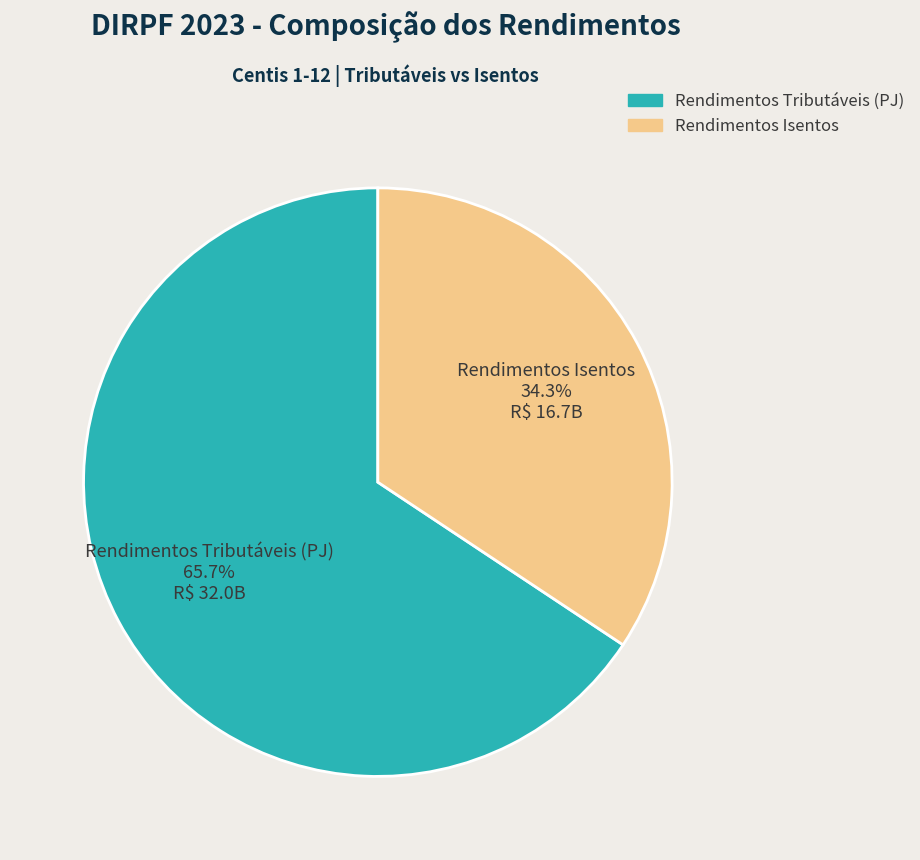

Is there any slice that represents more than half of the pie?

Yes